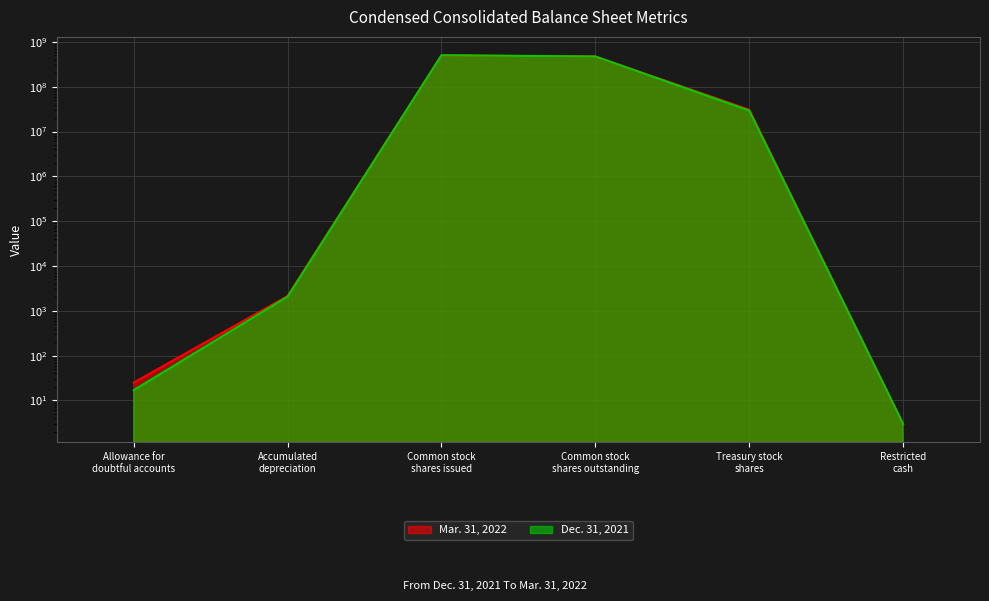

List the series in order of their peak value, highest first.

Mar. 31, 2022, Dec. 31, 2021